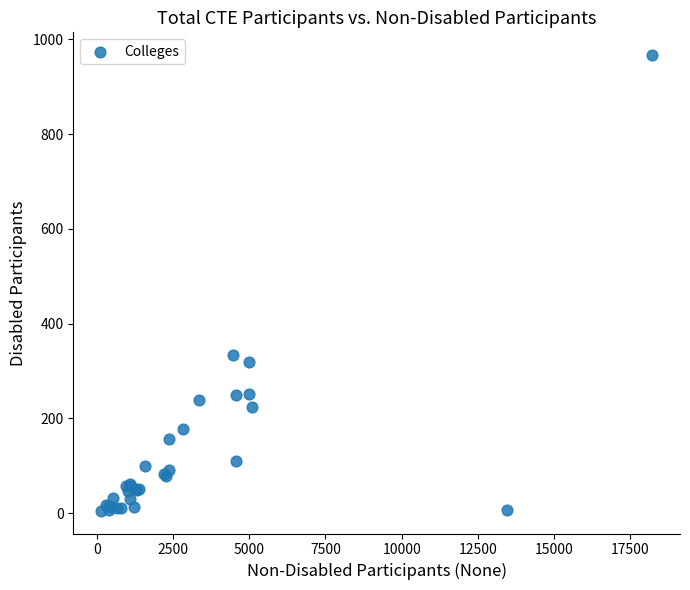

What Y value in the scatter plot is closest to 486?

334